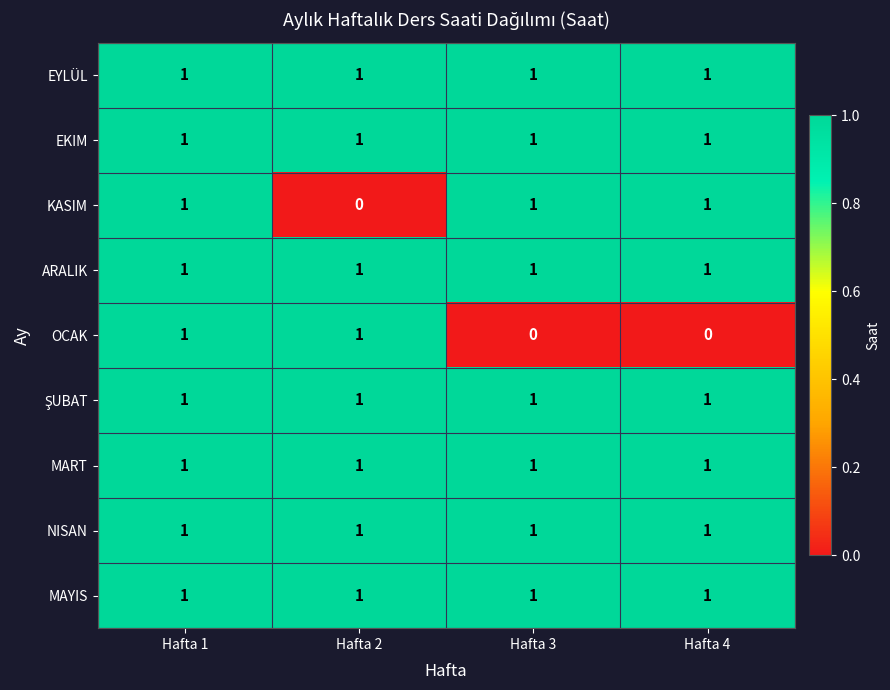

At how many categories does at least one series exceed 0?

4